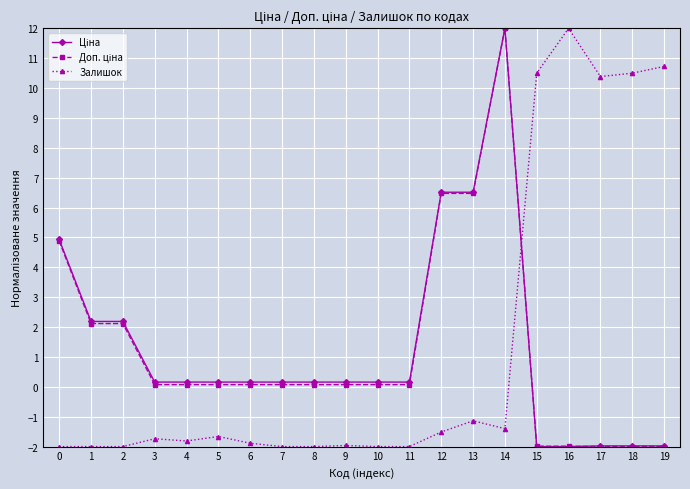

Which series changed the most between 8 and 19?

Залишок